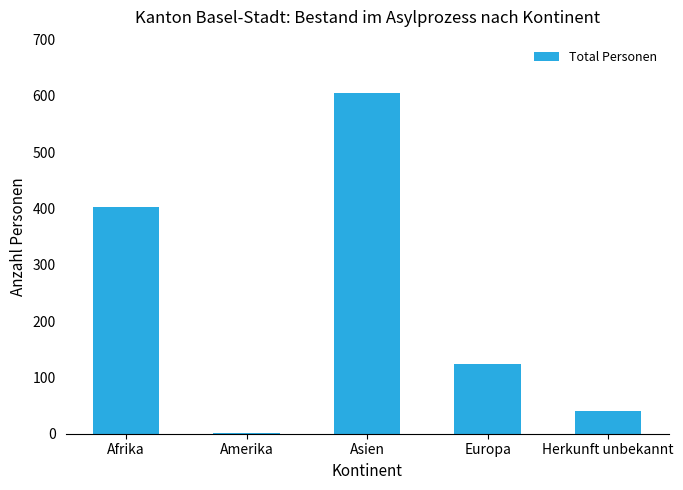

At which label is the value closest to 303?

Afrika